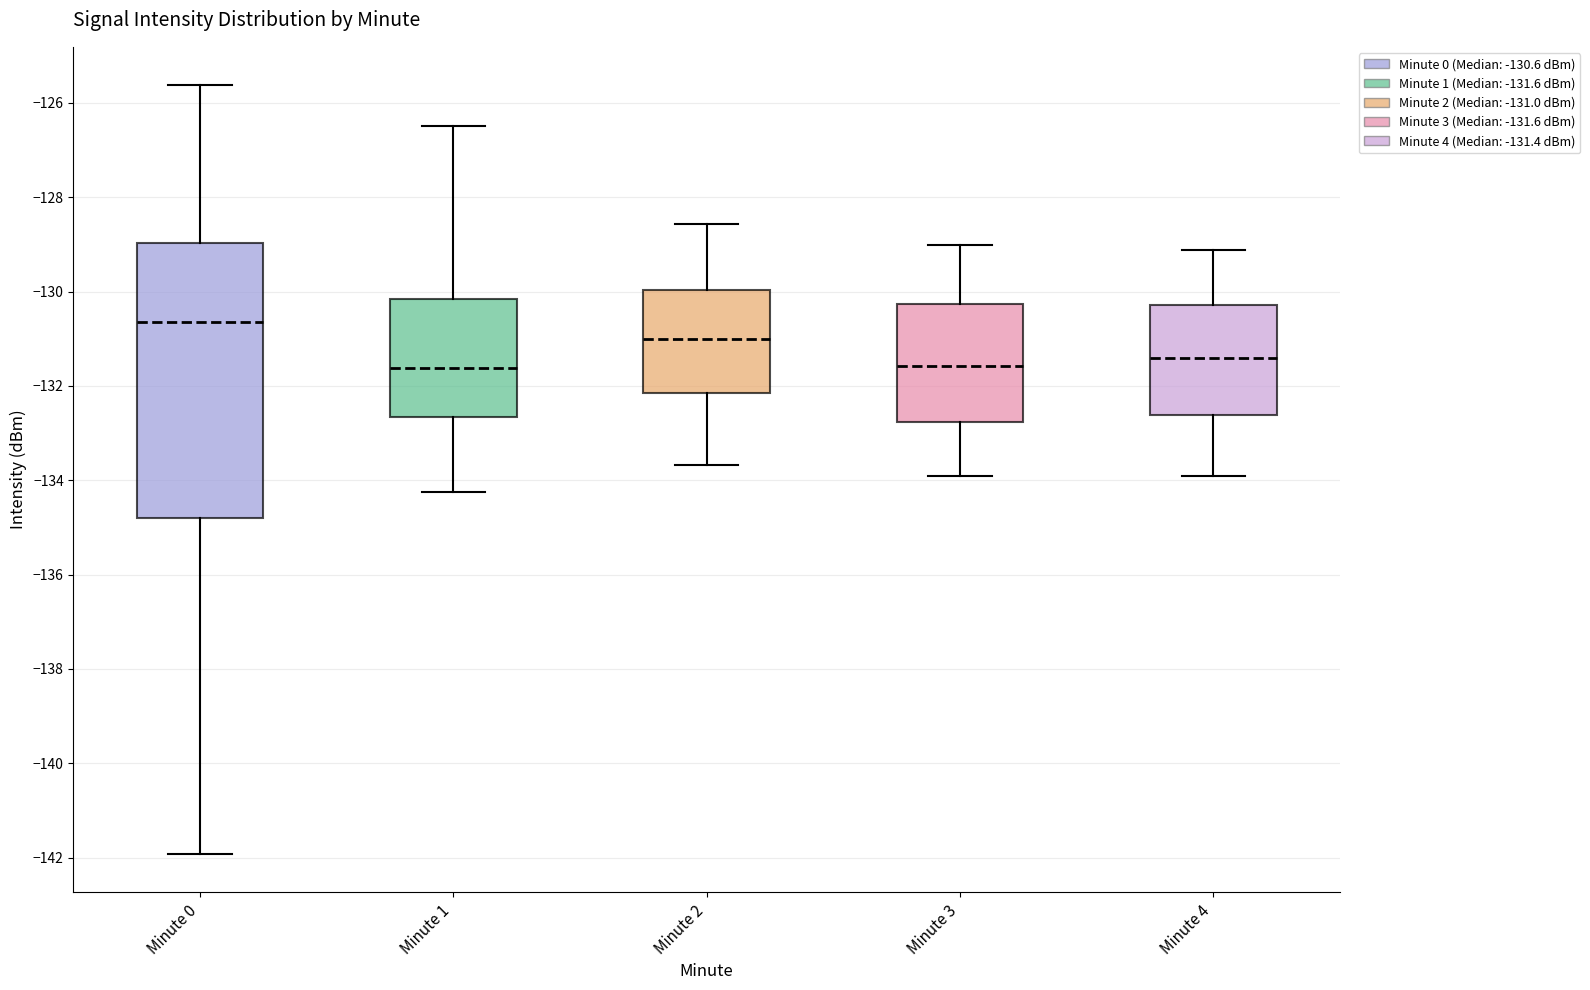

Reading left to right, read every box against the y-axis: the position of its median line, the range the box covers, and the ends of its whiskers. The values are not printed on the chart, so give them approximately, as read against the axis.

Minute 0: median -130.6, box -134.8 to -129.0, whiskers -142.0 to -125.6
Minute 1: median -131.6, box -132.6 to -130.2, whiskers -134.2 to -126.4
Minute 2: median -131.0, box -132.2 to -130.0, whiskers -133.6 to -128.6
Minute 3: median -131.6, box -132.8 to -130.2, whiskers -134.0 to -129.0
Minute 4: median -131.4, box -132.6 to -130.2, whiskers -134.0 to -129.2